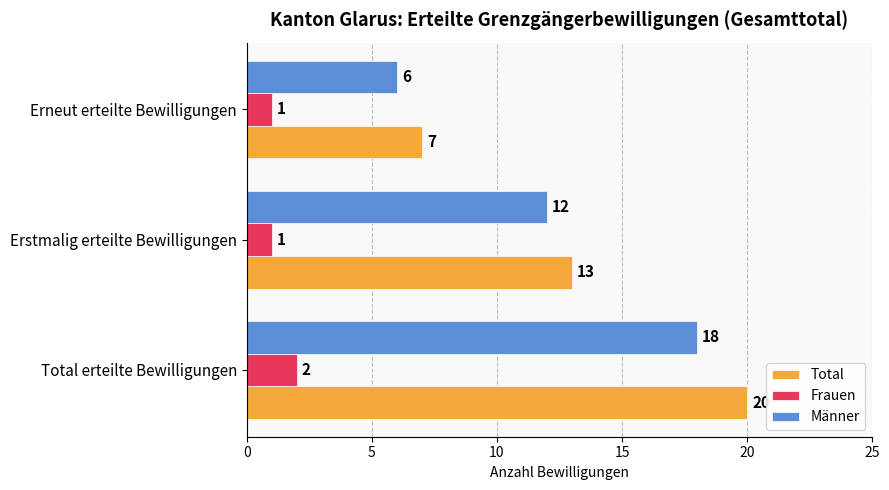

List the series in order of their peak value, lowest first.

Frauen, Männer, Total